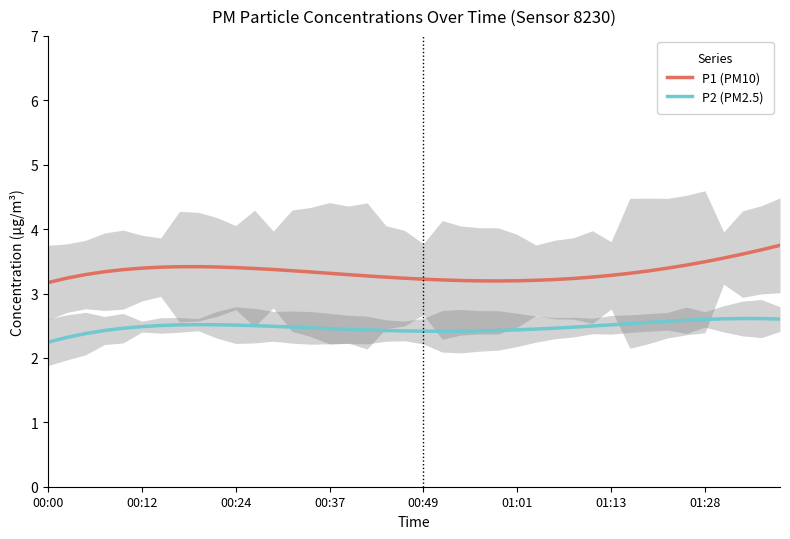

What is the difference between the maximum and minimum values in the P1 (PM10) series?

0.6